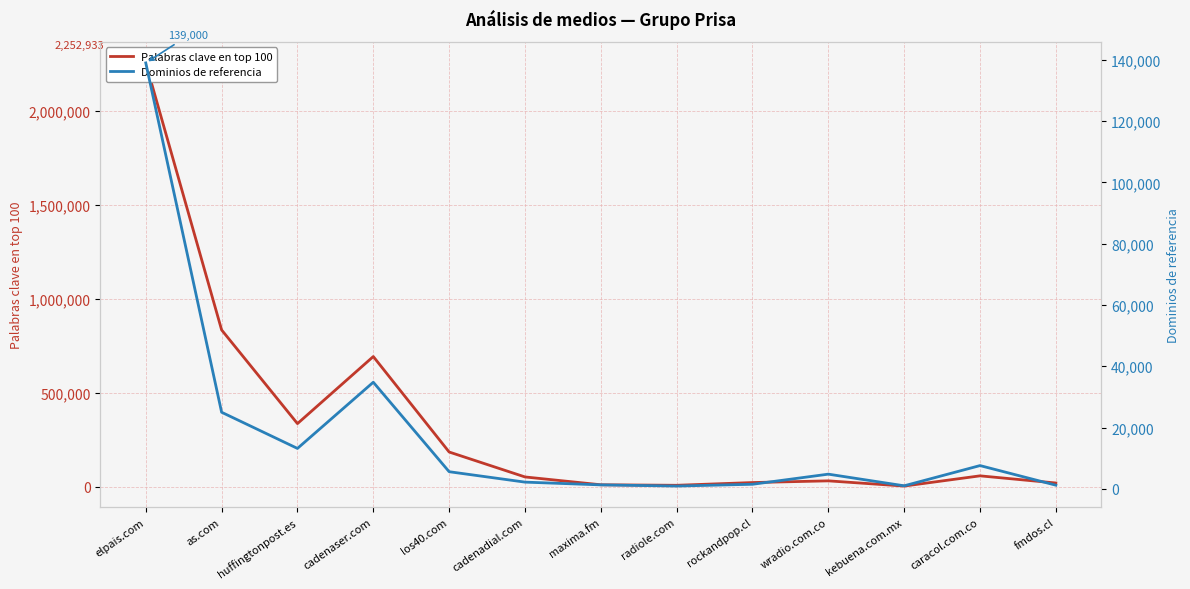

At which category is the sum across all series the highest?

elpais.com